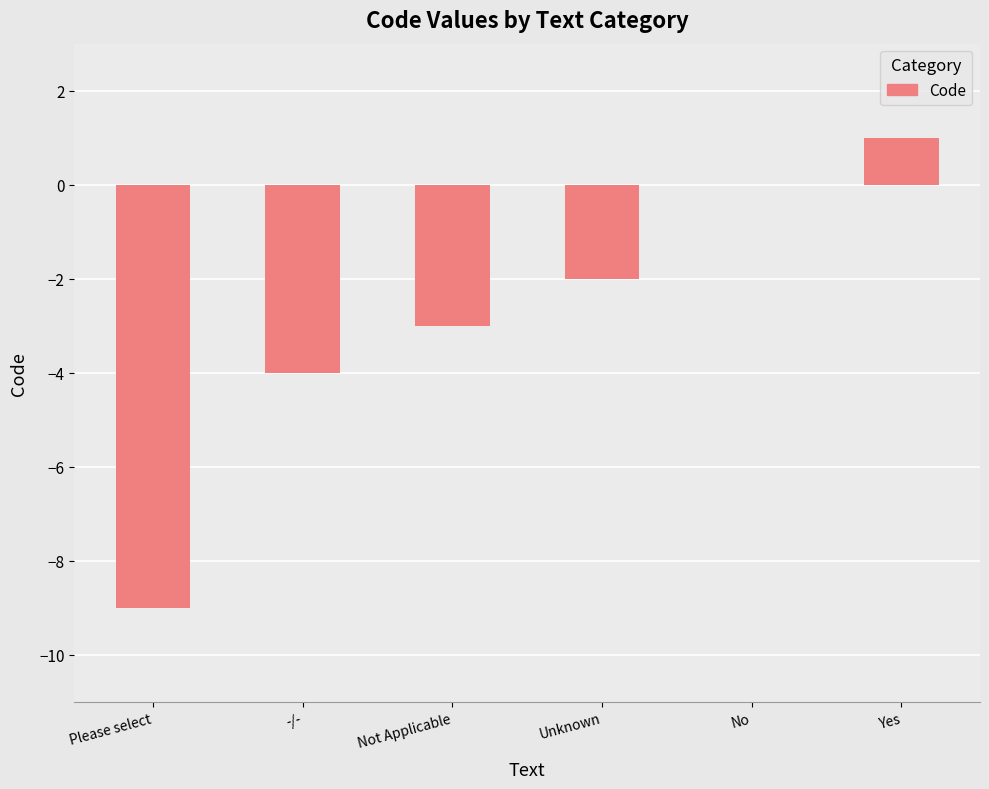

The chart shows a value of 2 at Yes. True or false?

False